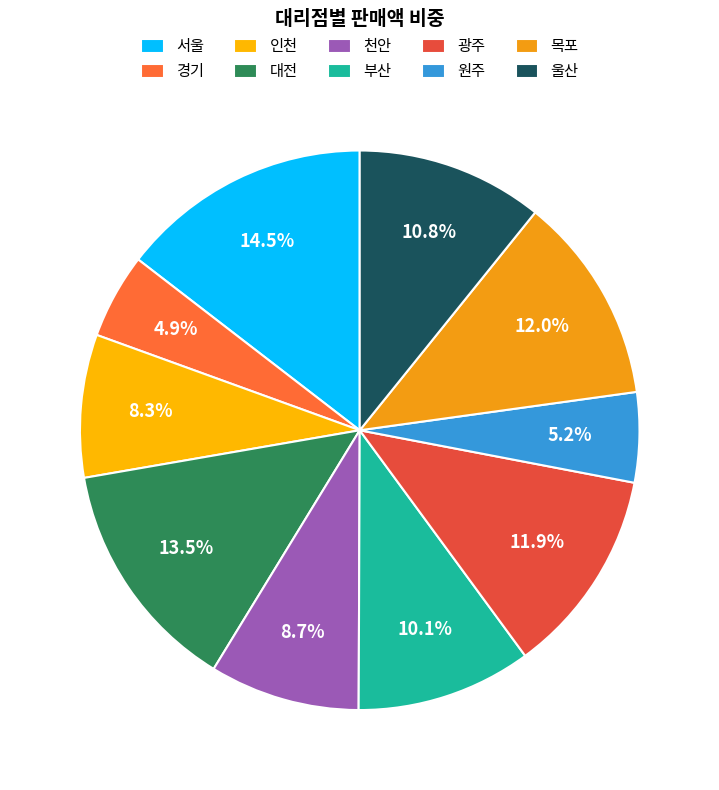

Which category has the smallest portion of the pie?

경기